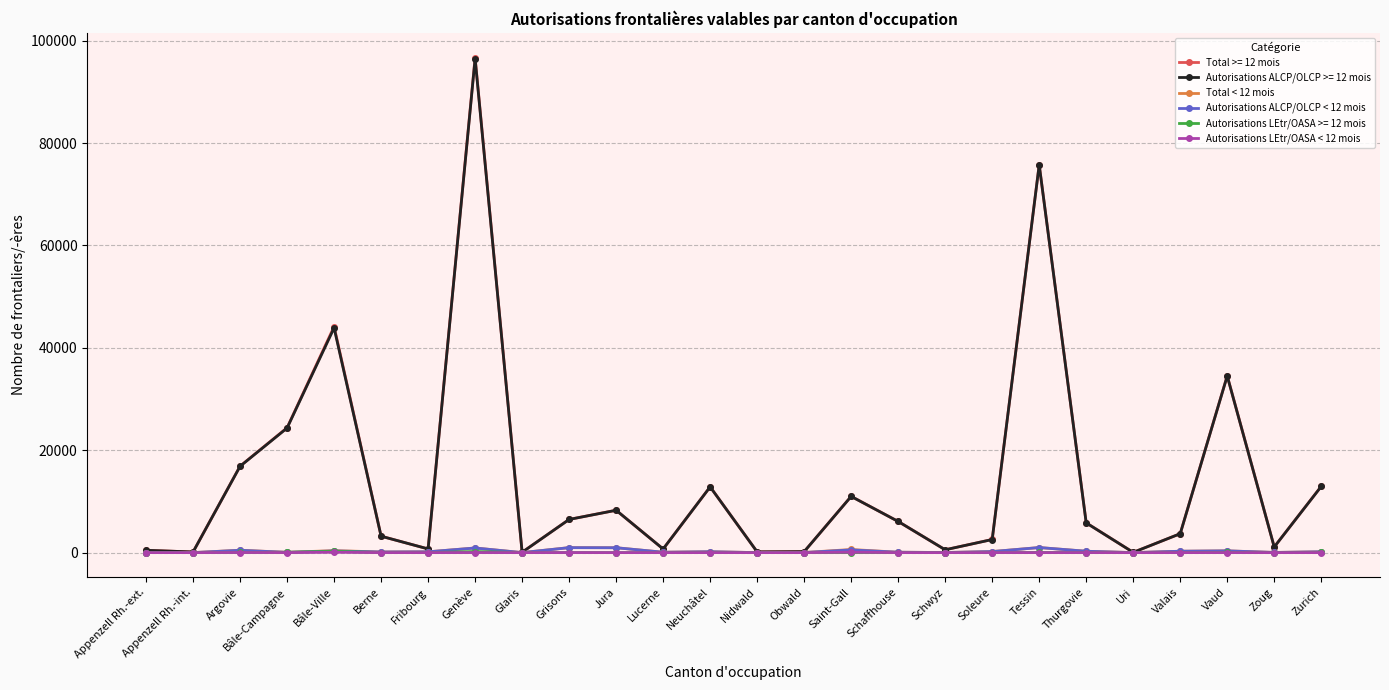

How many series are shown in this chart?

6